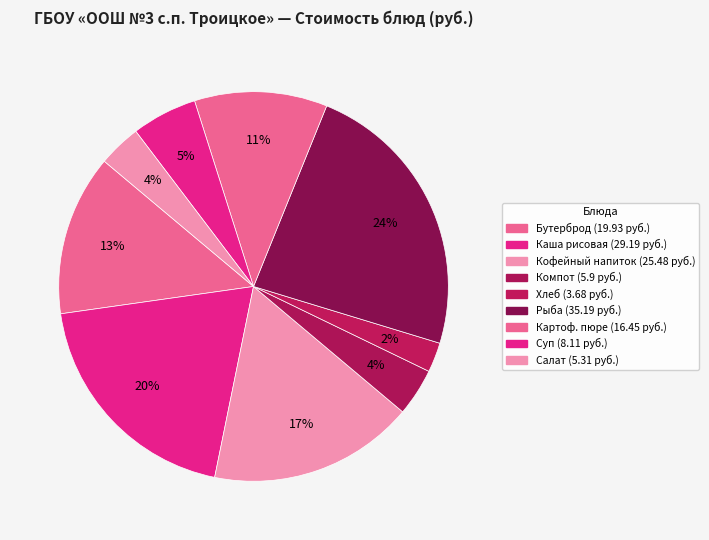

Count the number of slices in the pie.

9